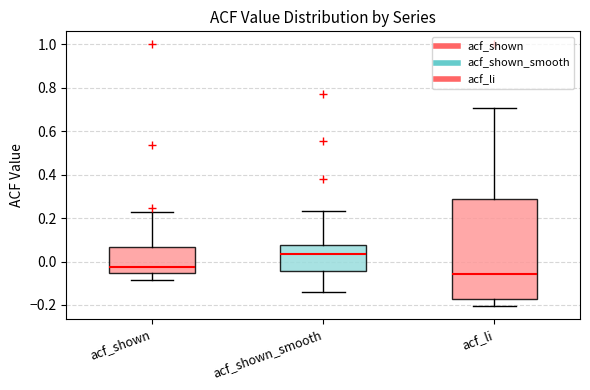

Reading left to right, read every box against the y-axis: the position of its median line, the range the box covers, and the ends of its whiskers. The values are not printed on the chart, so give them approximately, as read against the axis.

acf_shown: median -0.02, box -0.06 to 0.06, whiskers -0.08 to 0.22
acf_shown_smooth: median 0.04, box -0.04 to 0.08, whiskers -0.14 to 0.24
acf_li: median -0.06, box -0.18 to 0.30, whiskers -0.20 to 0.70